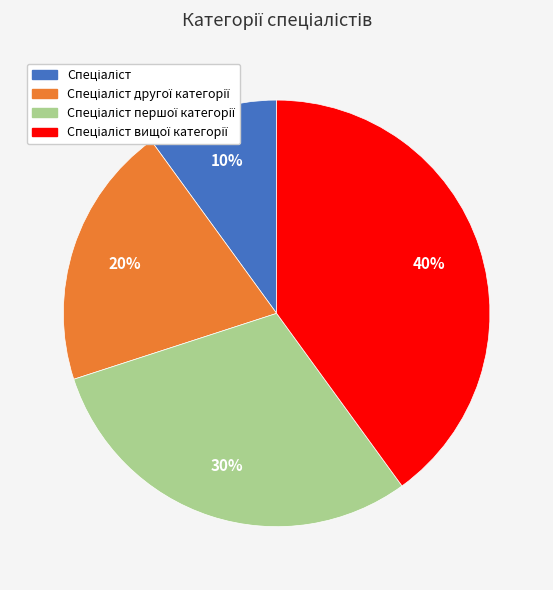

Is there any slice that represents more than half of the pie?

No